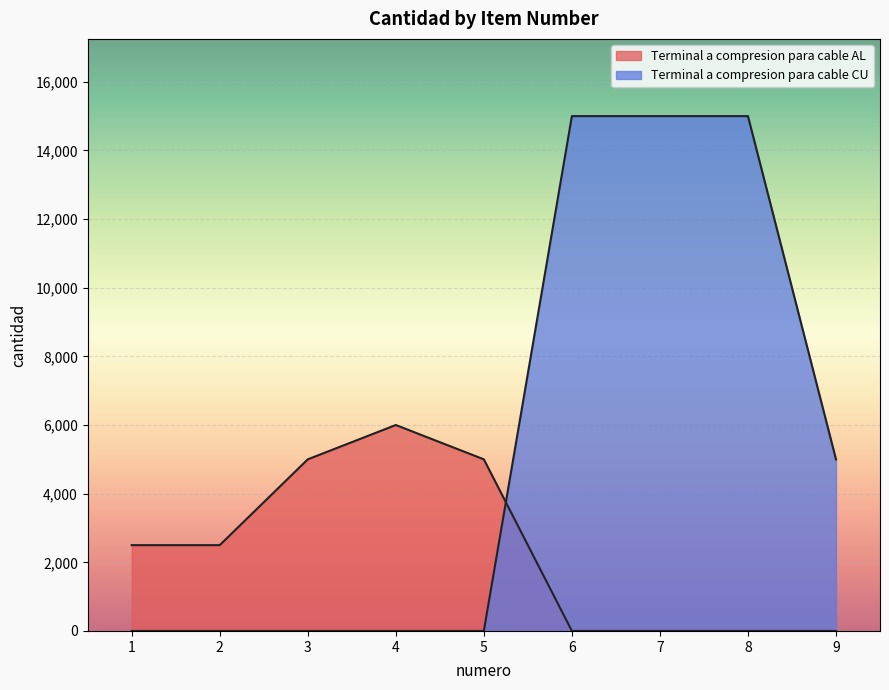

List the series in order of their peak value, lowest first.

al_values, cu_values